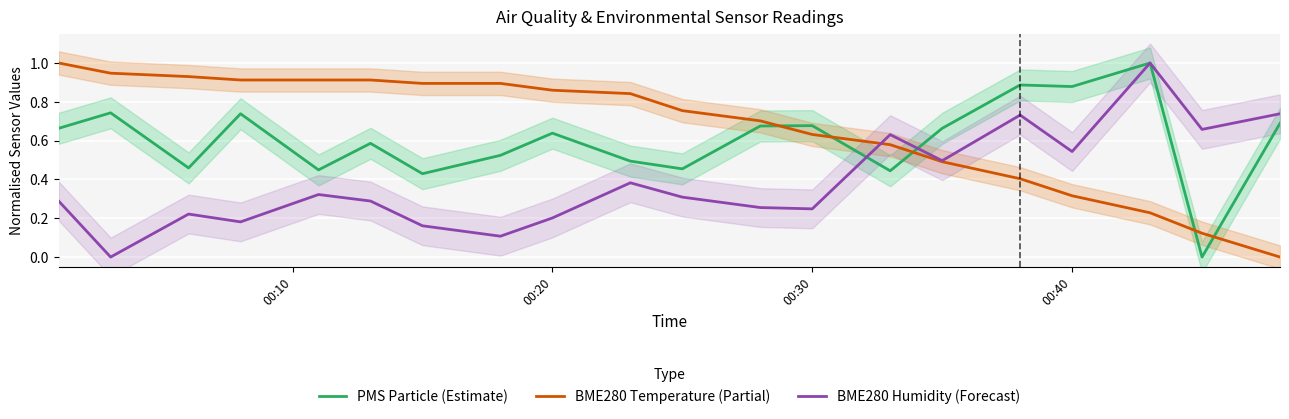

What are all the series names shown in the legend?

PMS Particle (Estimate), BME280 Temperature (Partial), BME280 Humidity (Forecast)